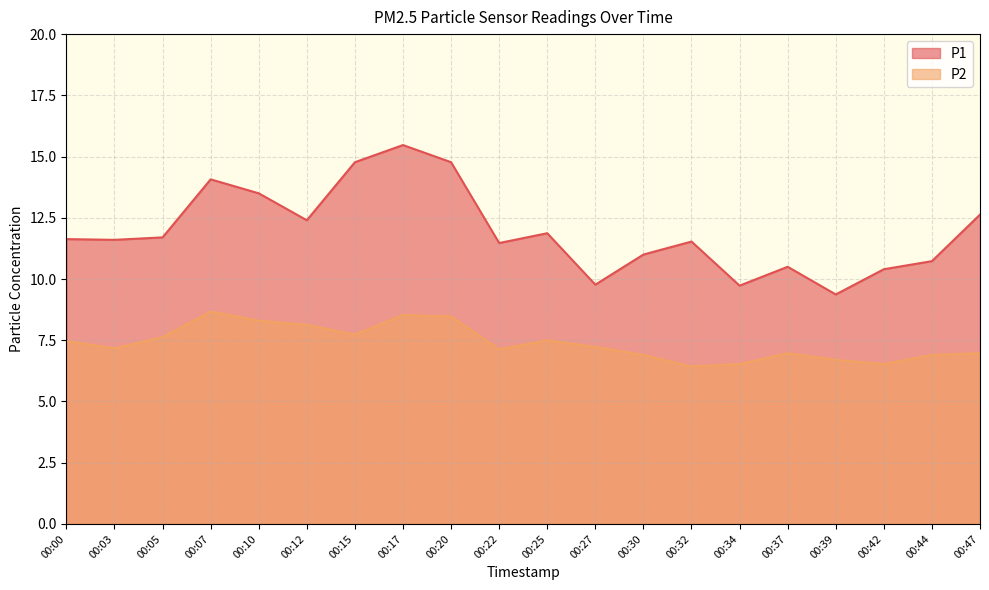

Reading left to right, what are all the values shown in this chart?

P1: 11.6	11.6	11.7	14.1	13.5	12.4	14.8	15.5	14.8	11.5	11.9	9.8	11.0	11.5	9.7	10.5	9.4	10.4	10.7	12.6
P2: 7.5	7.2	7.6	8.7	8.3	8.1	7.7	8.5	8.5	7.1	7.5	7.2	6.9	6.4	6.5	7.0	6.7	6.5	6.9	7.0